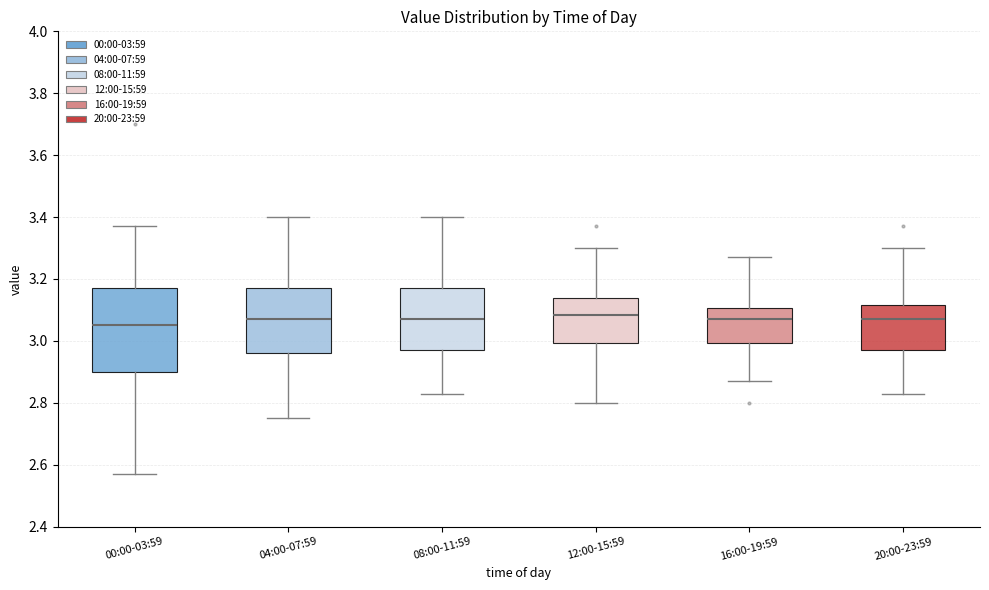

Where is the upper edge of the box for 12:00-15:59 on the y-axis? The values are not printed on the chart, so give them approximately, as read against the axis.

3.14